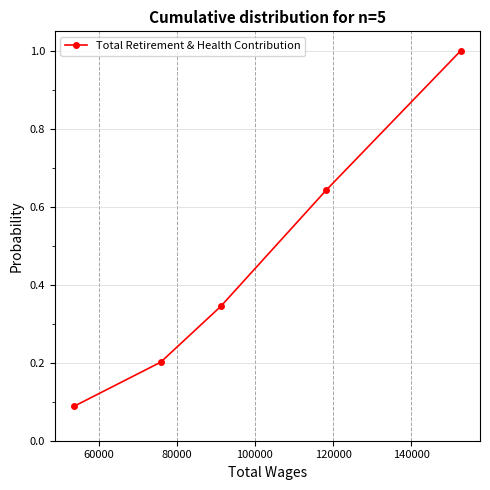

What is the value of the 2nd point from the left?

0.2